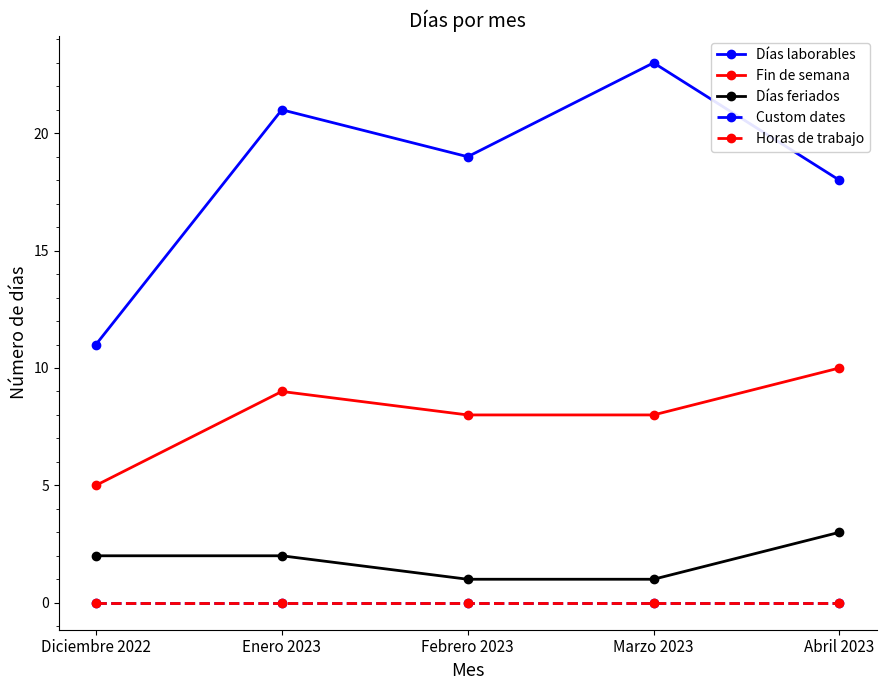

Which series has the largest total across all categories?

Días laborables